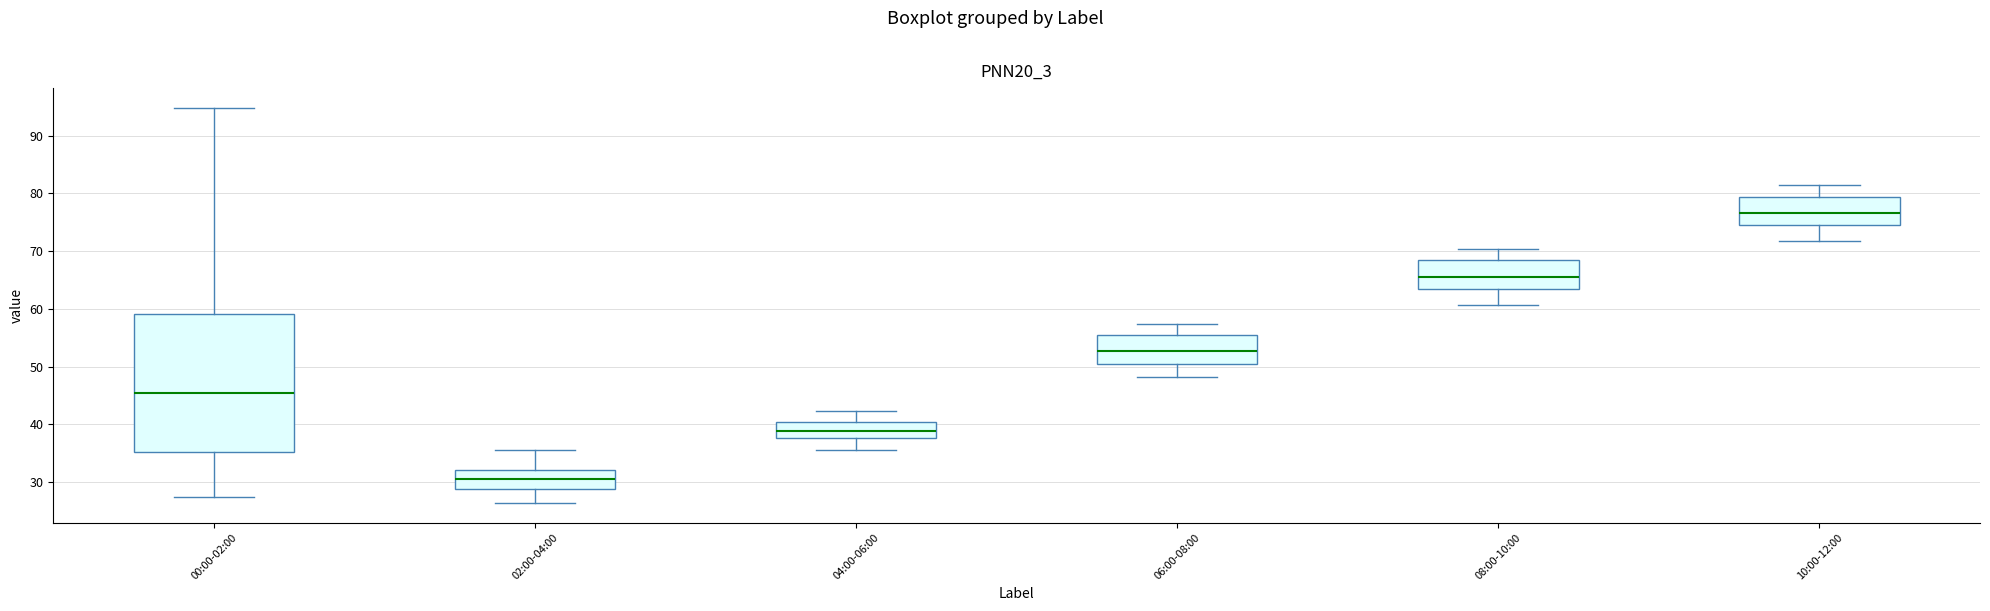

Which box has the highest median line?

10:00-12:00